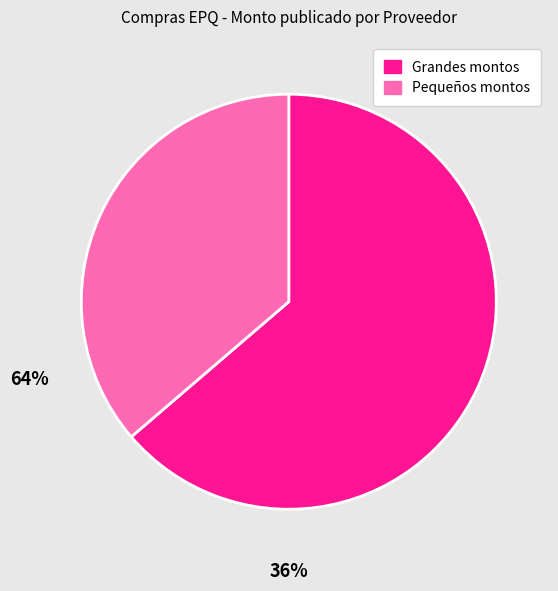

How many segments does this pie chart have?

2